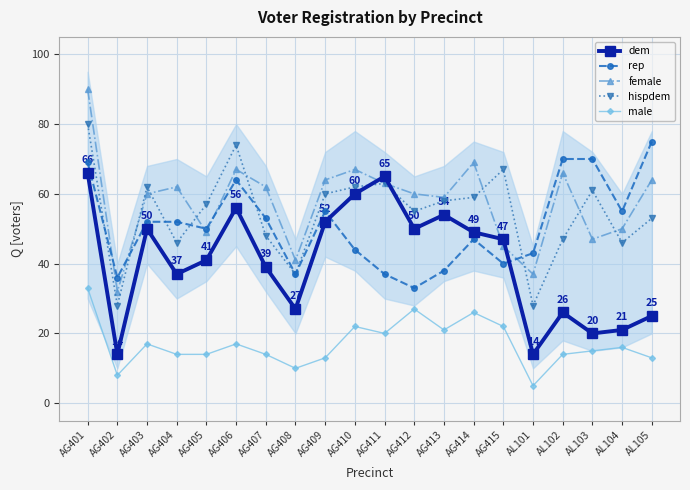

Rank the series by their maximum value, from highest to lowest.

female, hispdem, rep, dem, male